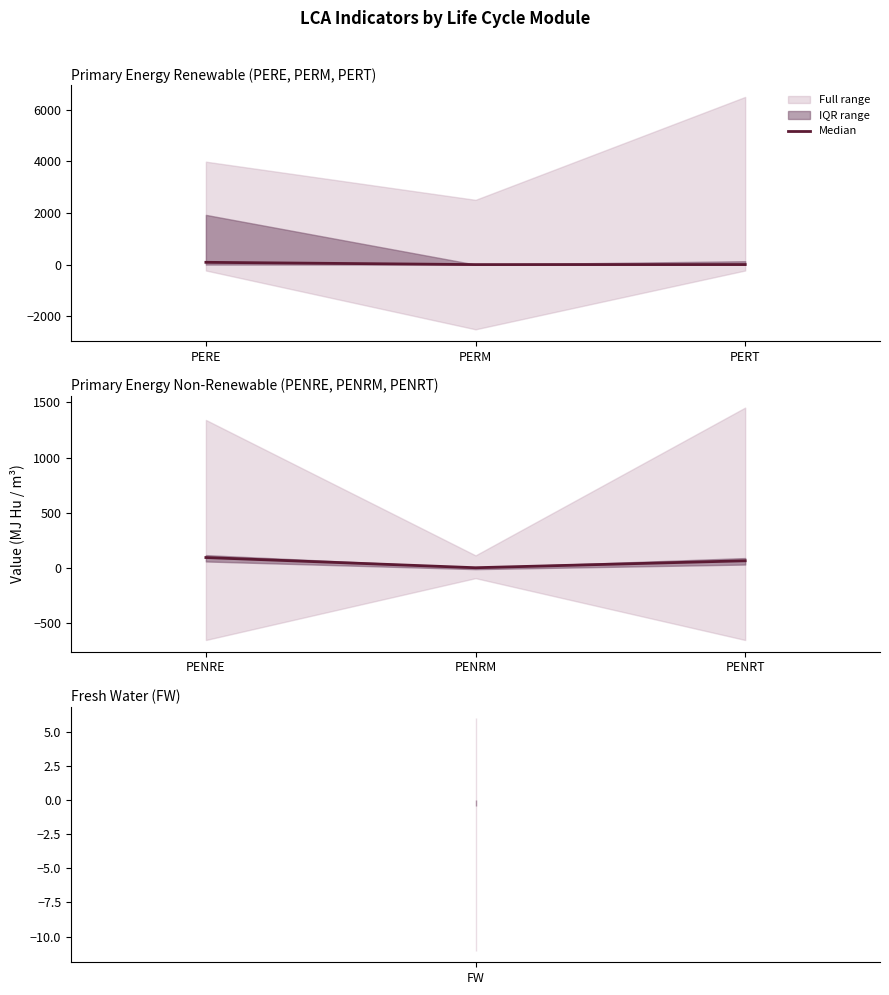

List the labels in order of value, smallest first.

PENRM, PENRT, PENRE